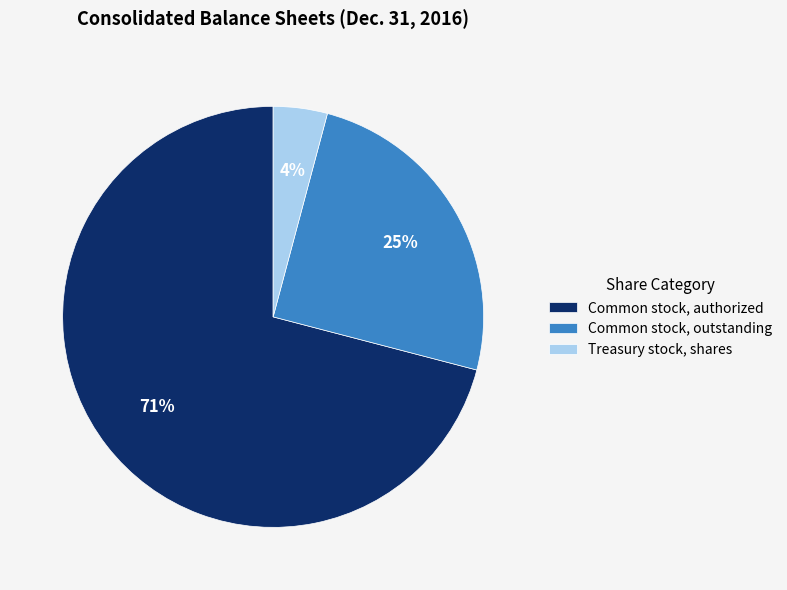

To the nearest percent, what is the difference between the Common stock, outstanding and Treasury stock, shares slice percentages?

21%